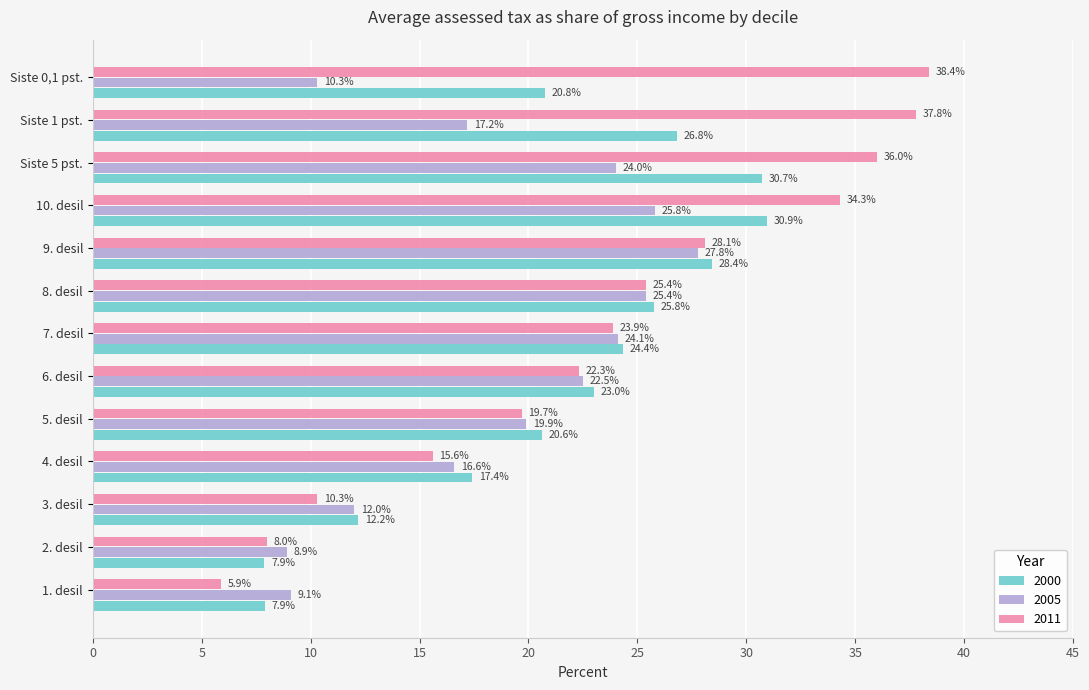

At 6. desil, list the series in order from smallest to largest.

2011, 2005, 2000